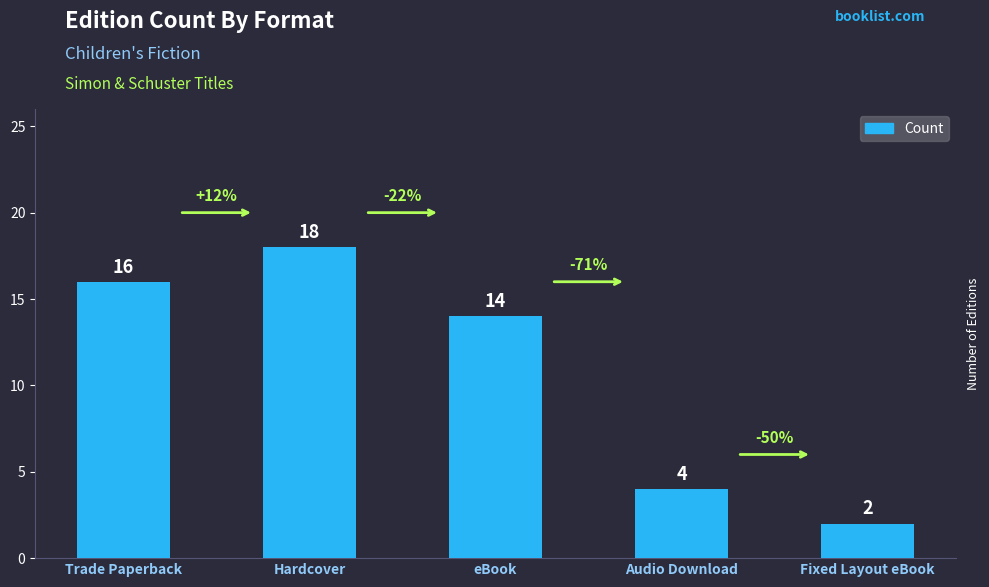

Are the bars grouped side by side (vs. stacked)?

No